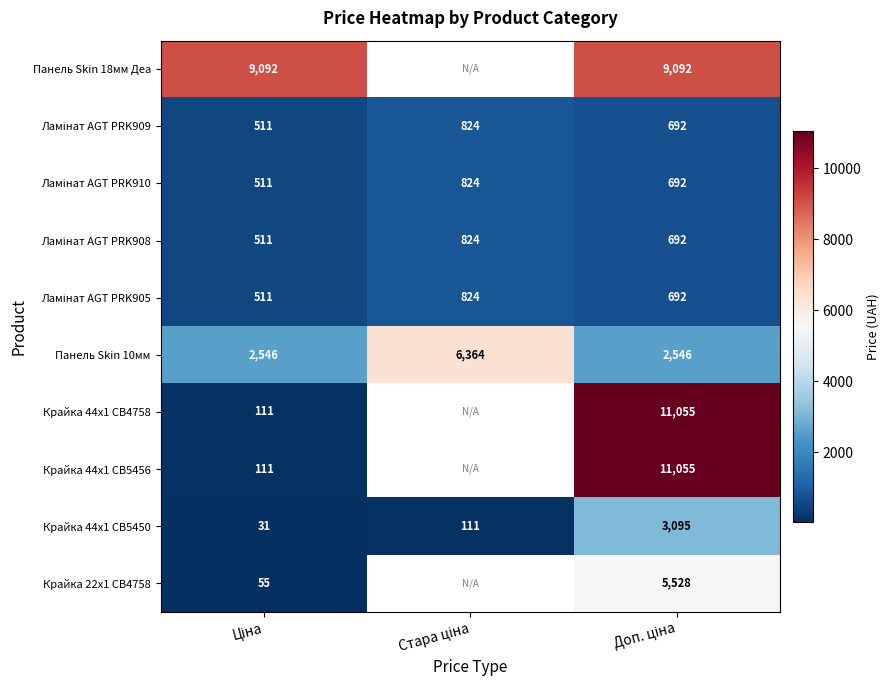

Which category has the highest value across all series?

Доп. ціна